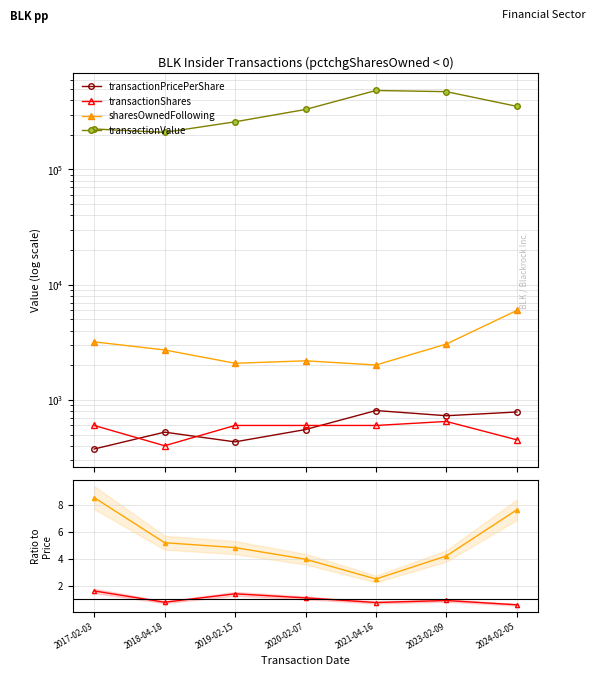

True or false: transactionPricePerShare has a value of 100.6 at 2019-02-15.

False